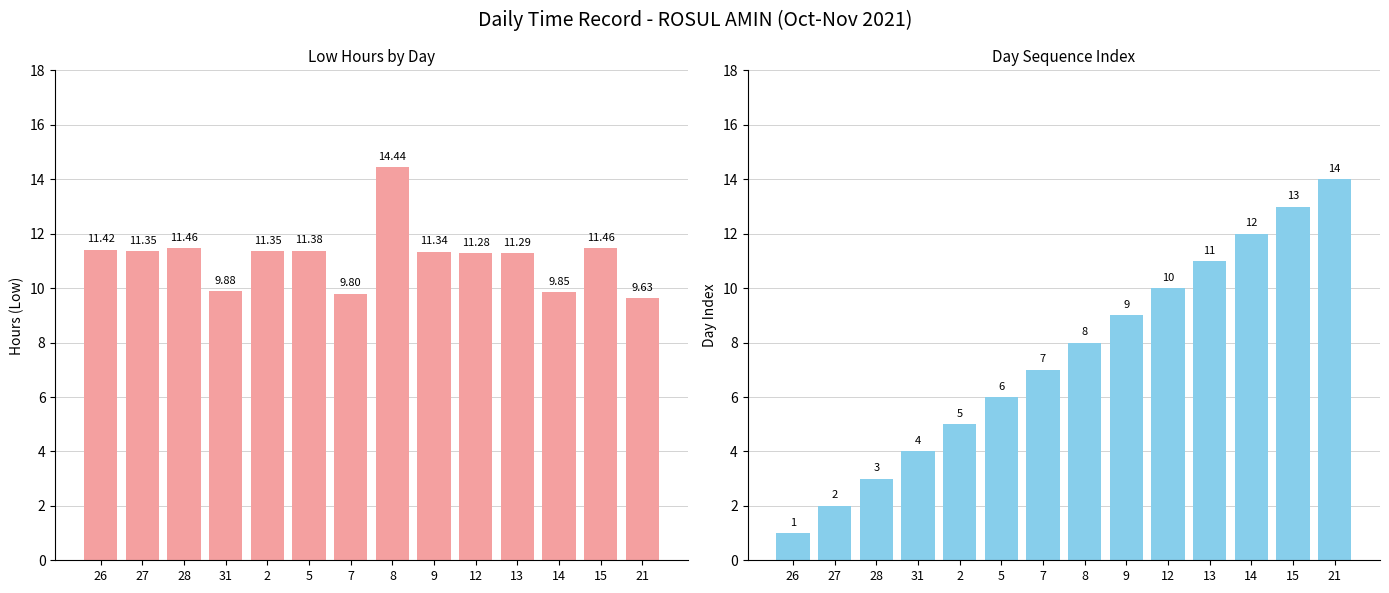

What is the label of the 3rd bar from the left?

28